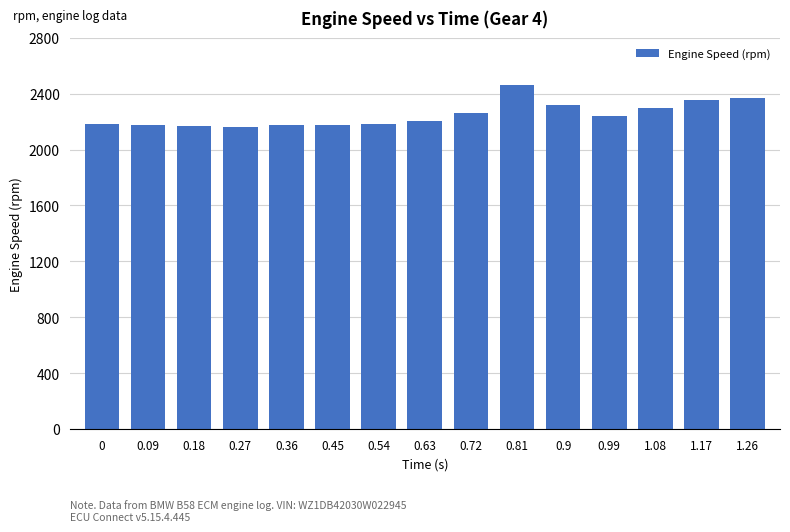

The chart shows a value of 2164 at 0.27. True or false?

True